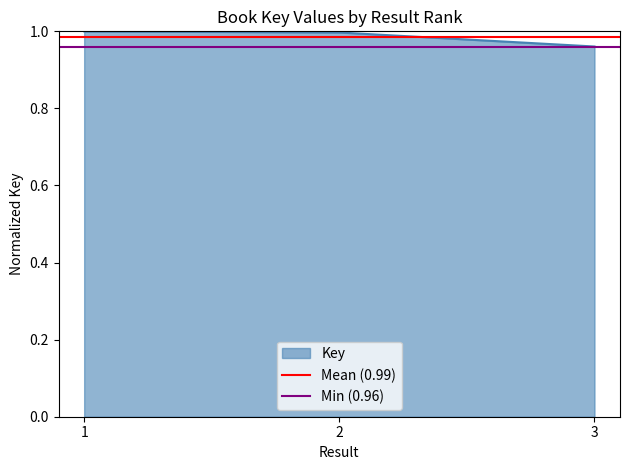

Does the chart have visible grid lines?

No